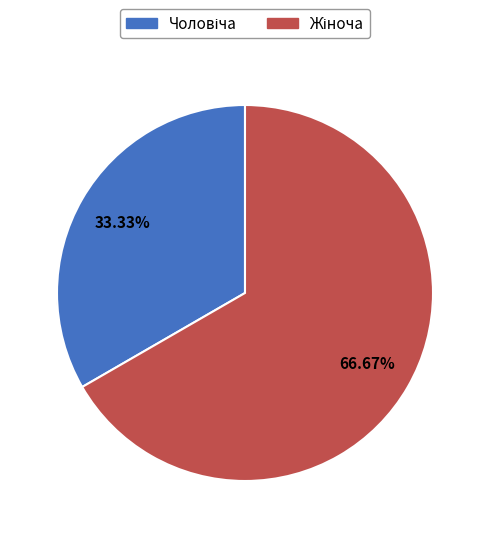

How much of the chart is everything except Чоловіча?

66.7%